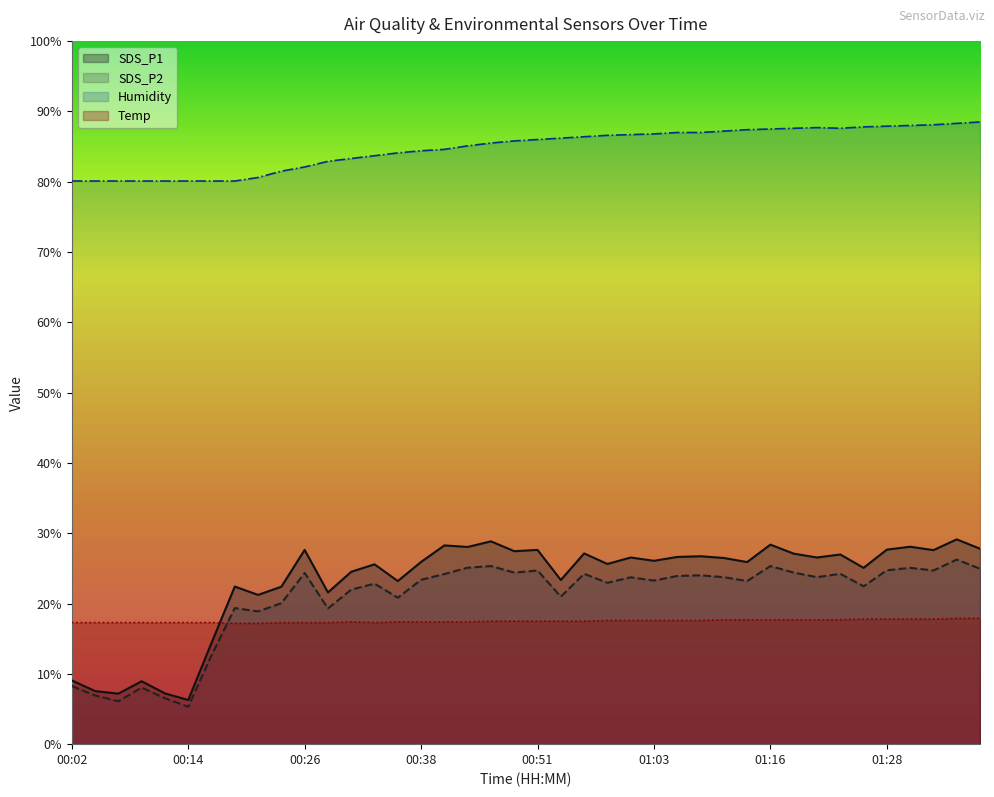

Which series changed the most between 00:09 and 01:30?

SDS_P1